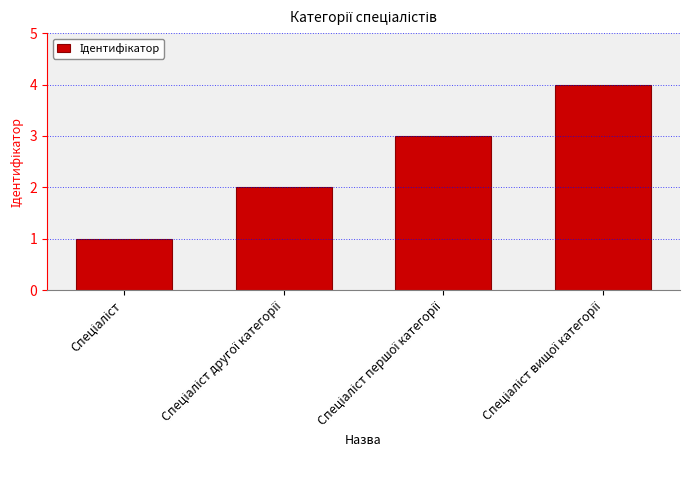

What is the value of the 3rd bar from the left?

3